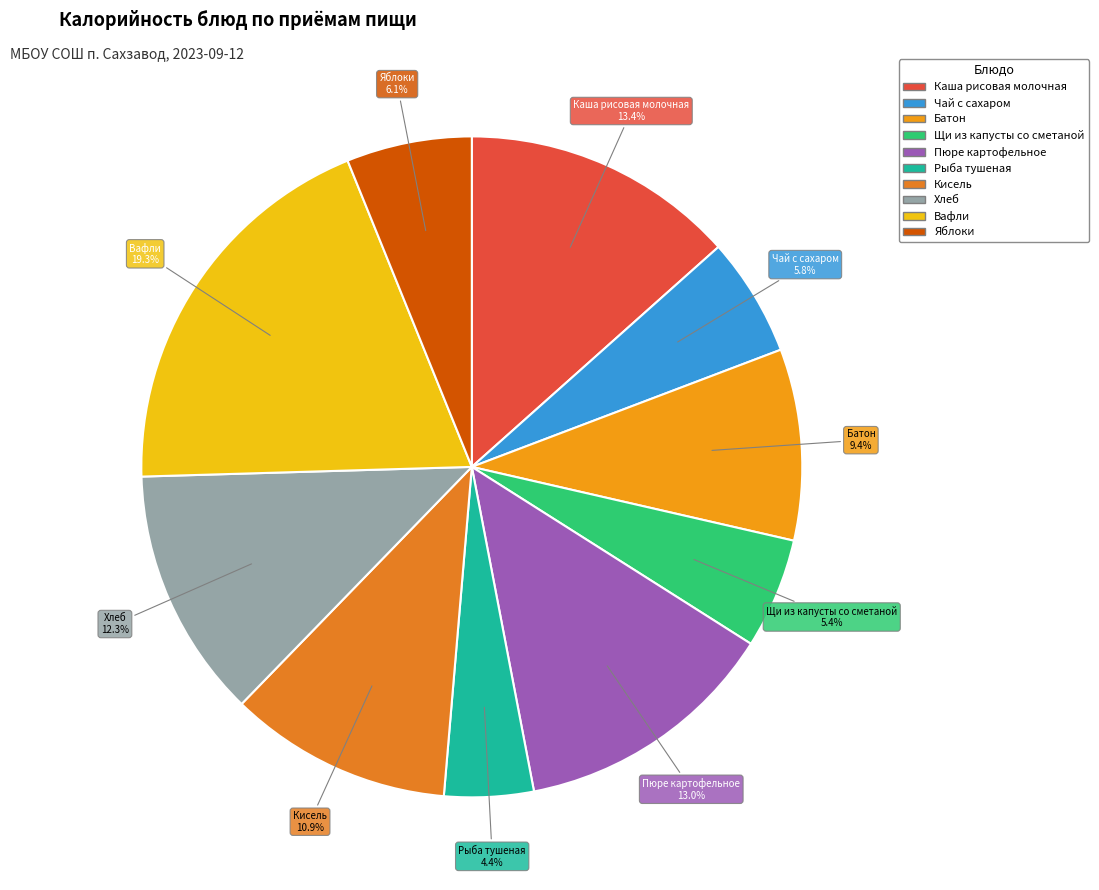

Which slice is the smallest?

Рыба тушеная